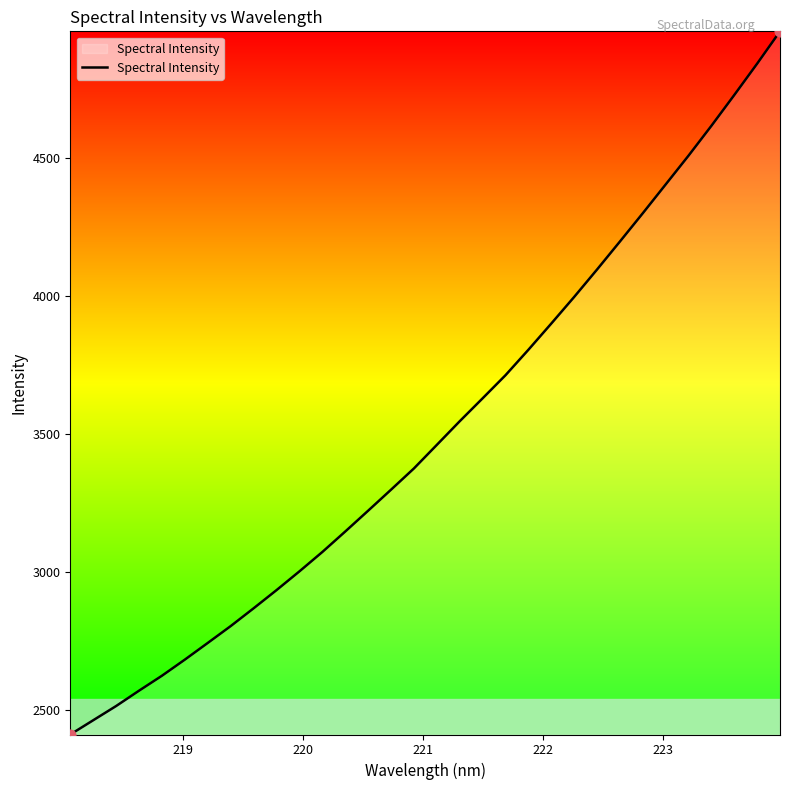

What is the difference between the maximum and minimum values?

2548.3